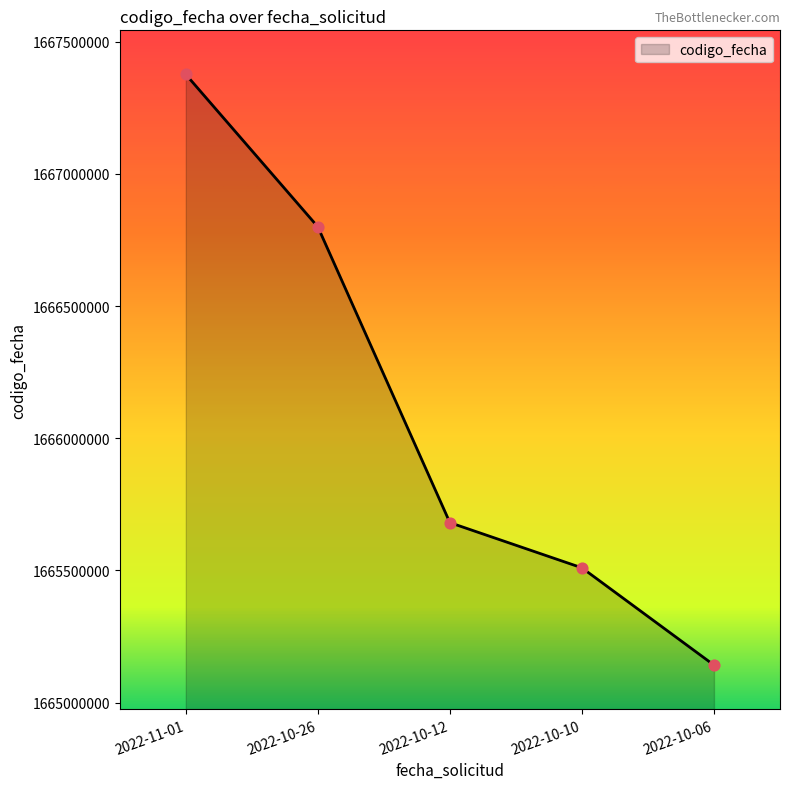

Which has a higher value, 2022-10-12 or 2022-11-01?

2022-11-01